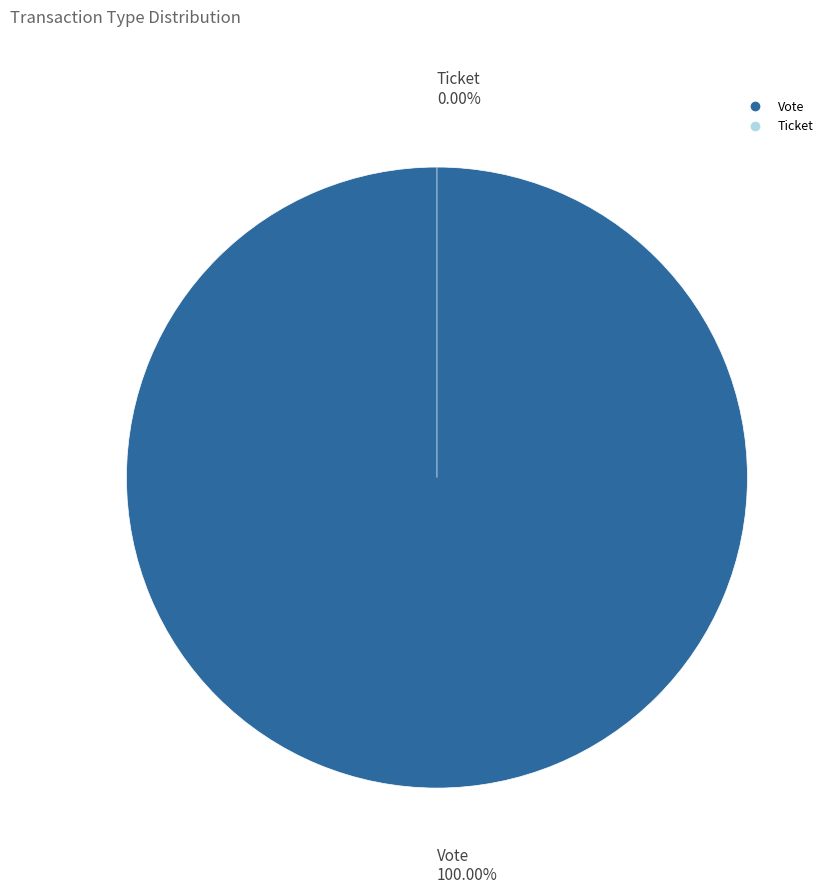

What is the majority slice?

Vote